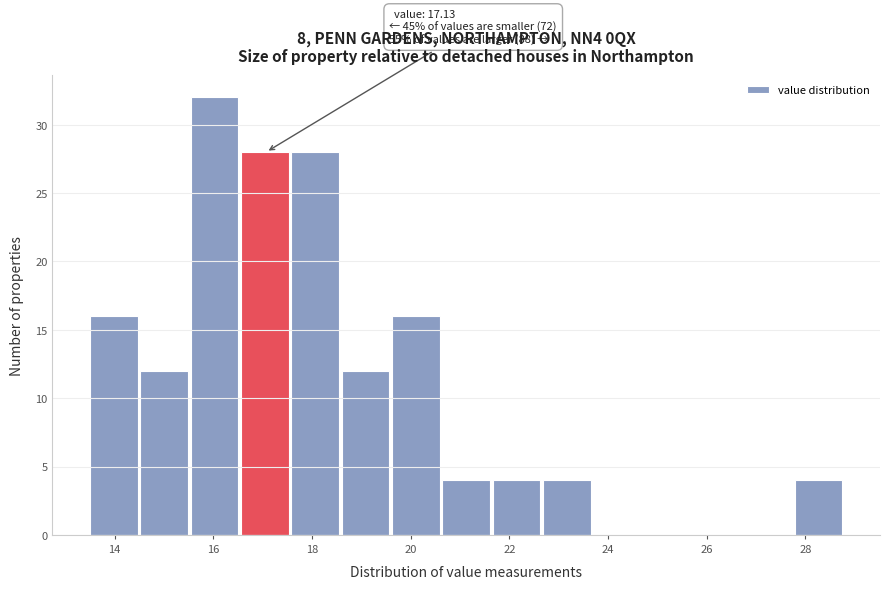

Over which range of the x-axis is the bar tallest?

15.54 to 16.56